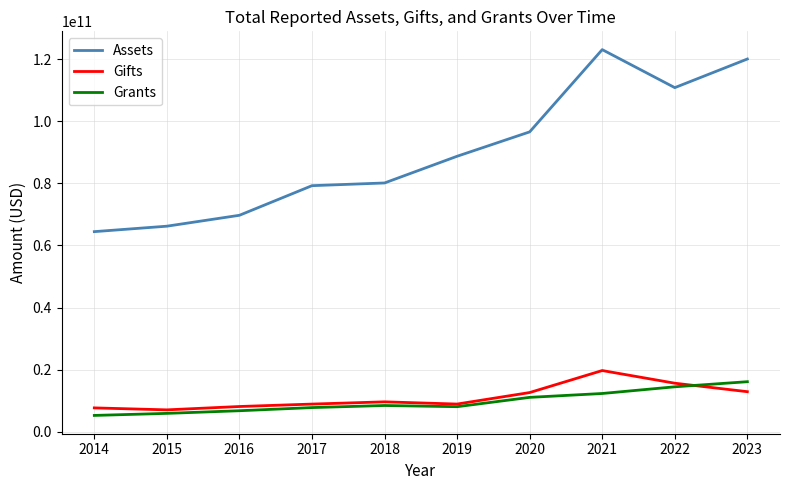

How many lines are shown in the chart?

3